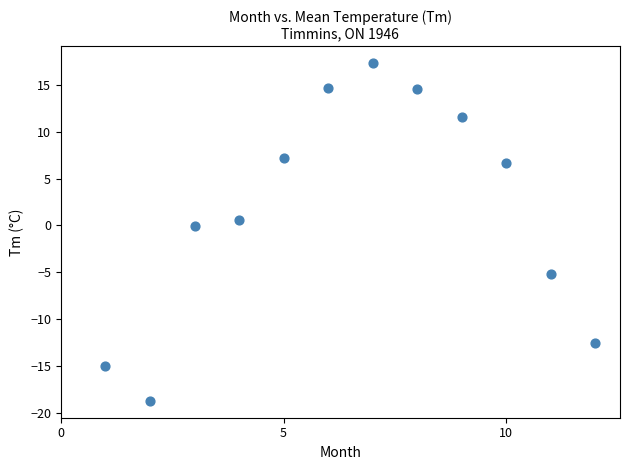

What is the range of X values (max minus min)?

11.0